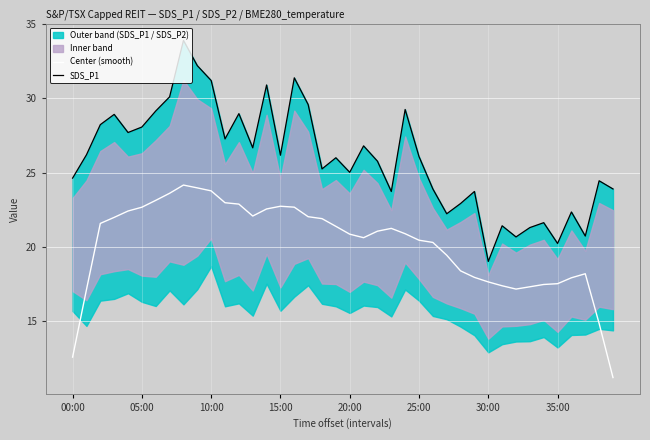

What is the spread (max minus min) of values at 22?

4.7